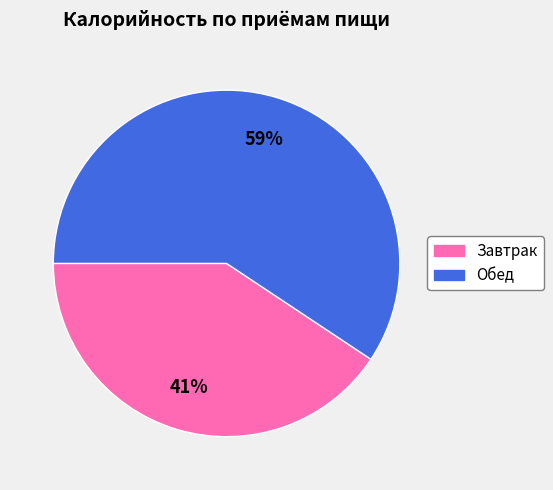

Between Завтрак and Обед, which is larger?

Обед